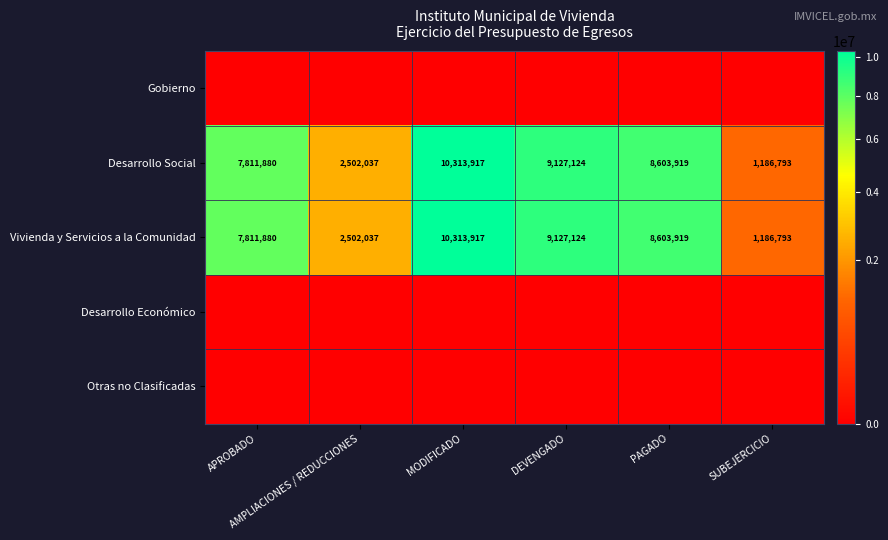

What is the sum of all Desarrollo Social values?

39545670